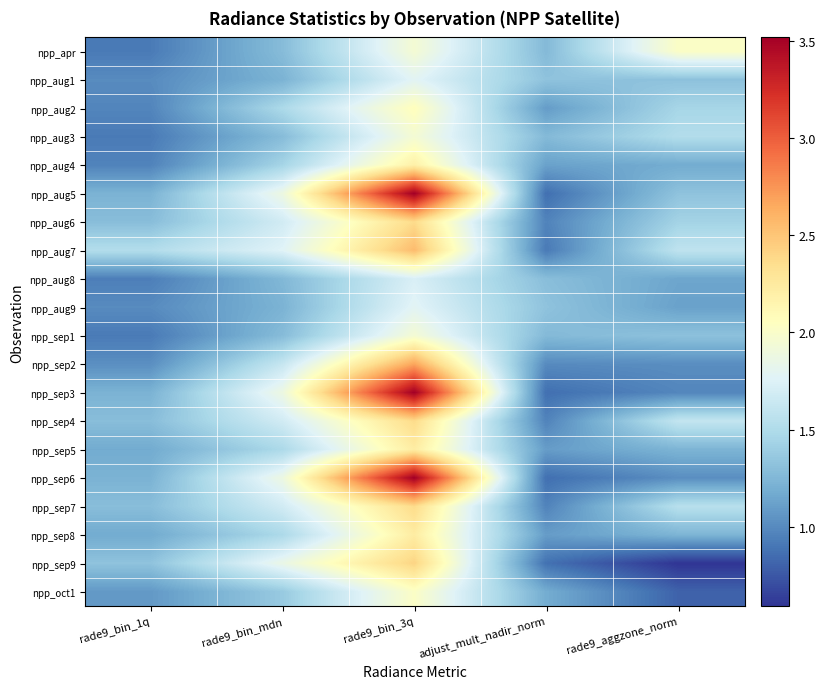

How many series are shown in this chart?

20